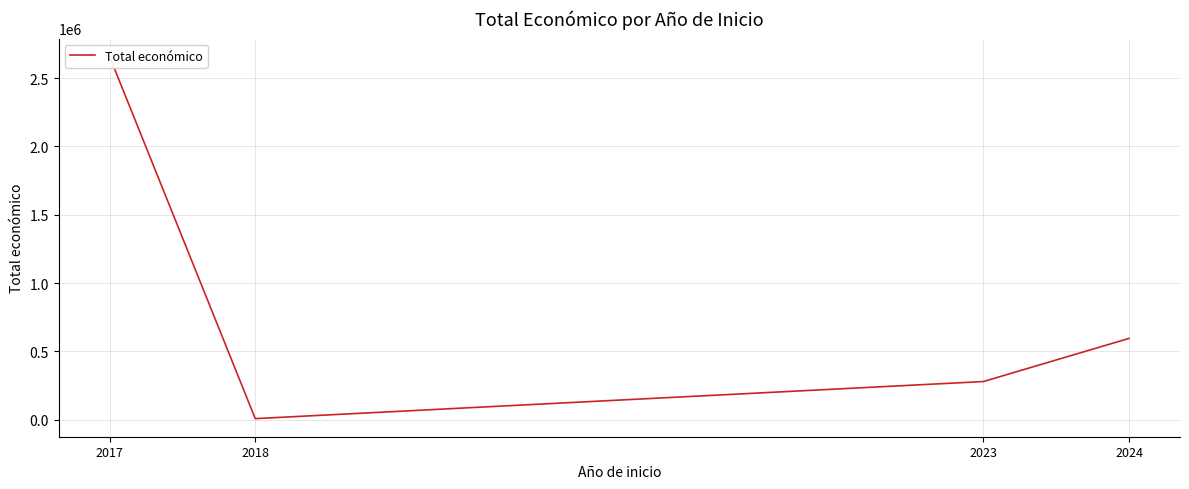

The chart shows a value of 288507 at 2024. True or false?

False